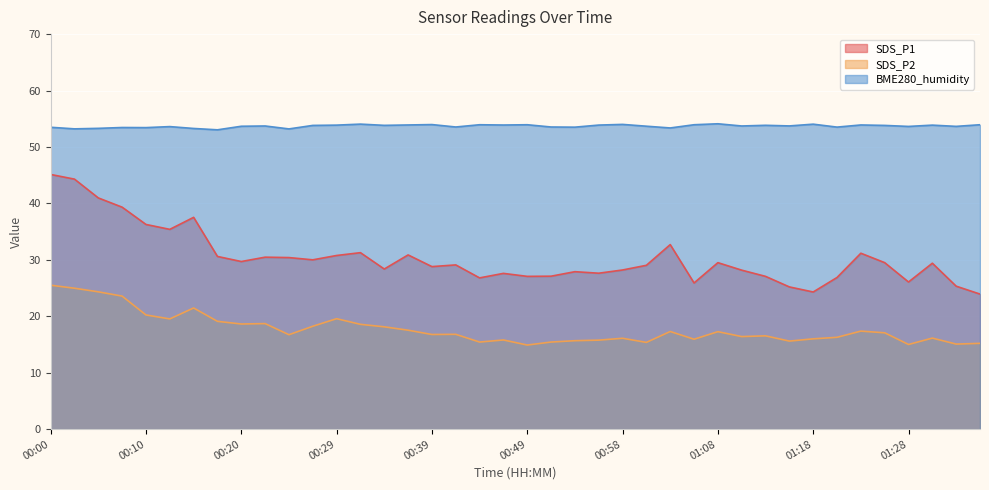

What is the sum of all BME280_humidity values?

2147.8